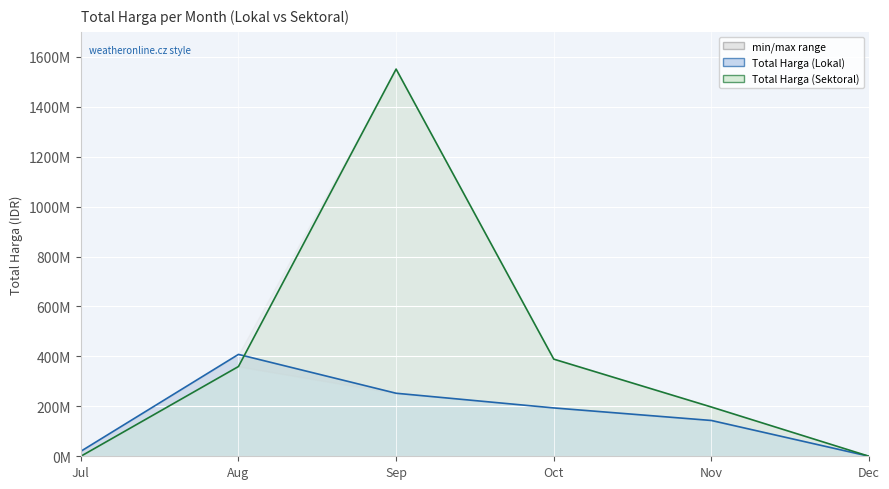

Where is the first local maximum for Total Harga (Lokal)?

2022-08